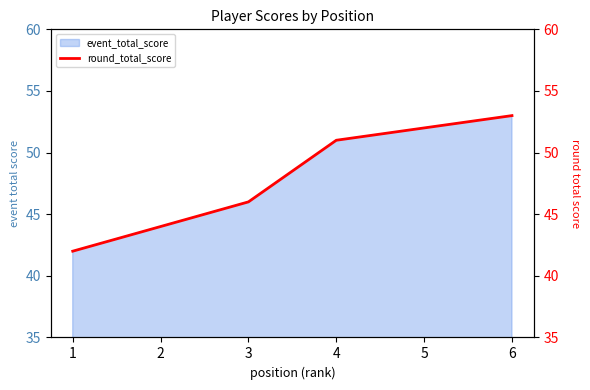

How many lines are shown in the chart?

1